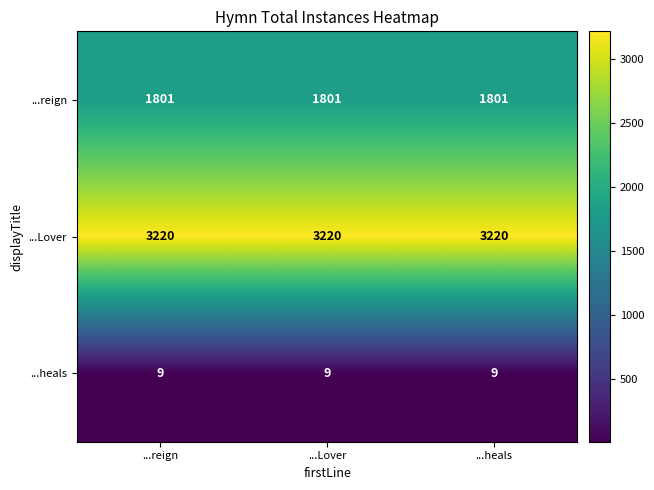

What is the lowest value of the ...heals series?

9